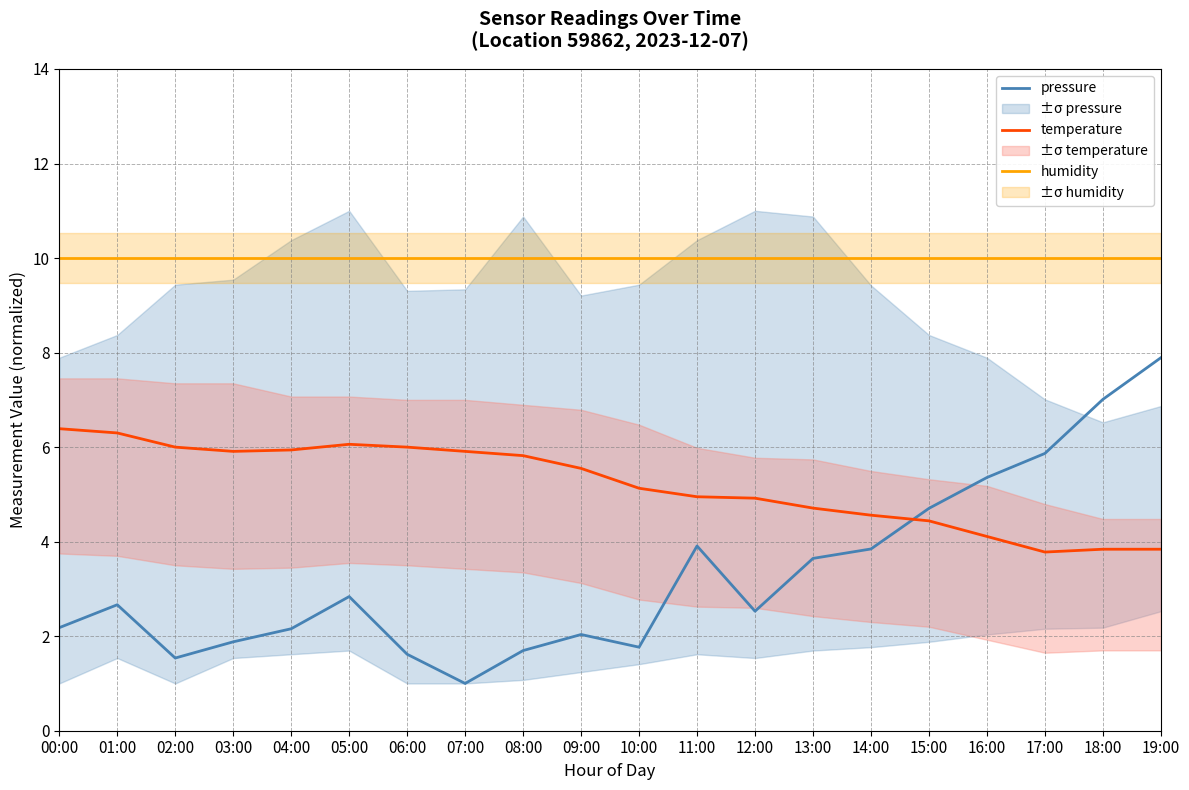

At which category is the sum across all series the highest?

19:00